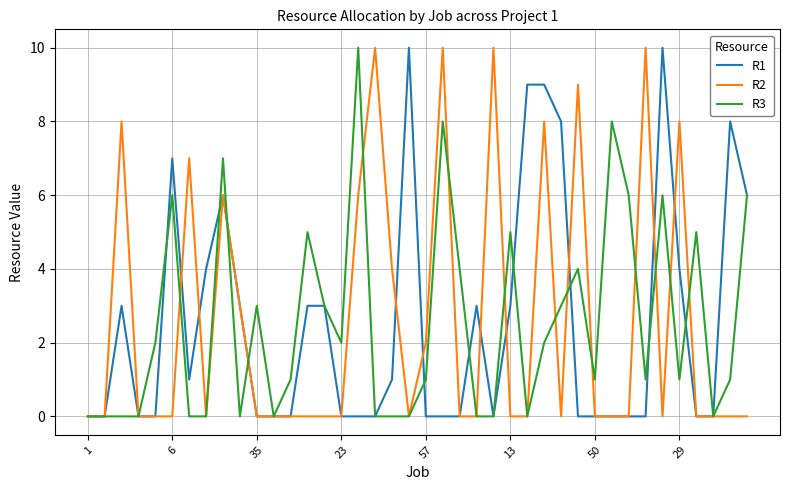

What is the maximum value shown in the chart?

10